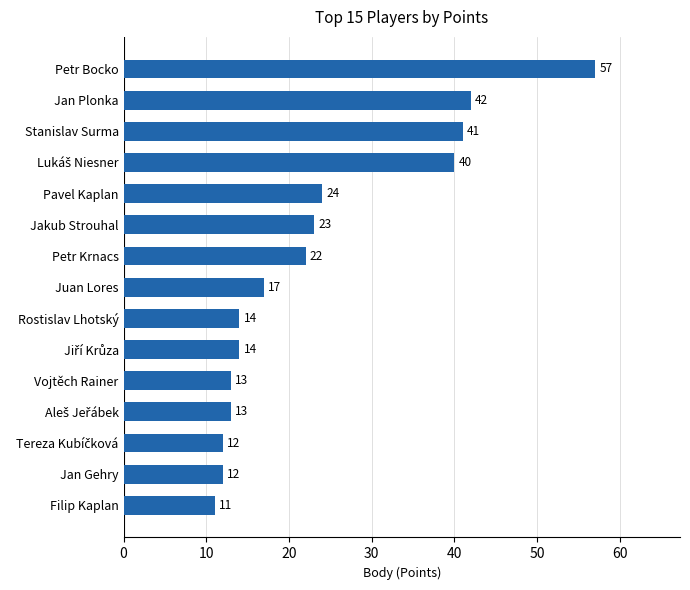

Between Stanislav Surma and Petr Bocko, which is larger?

Petr Bocko